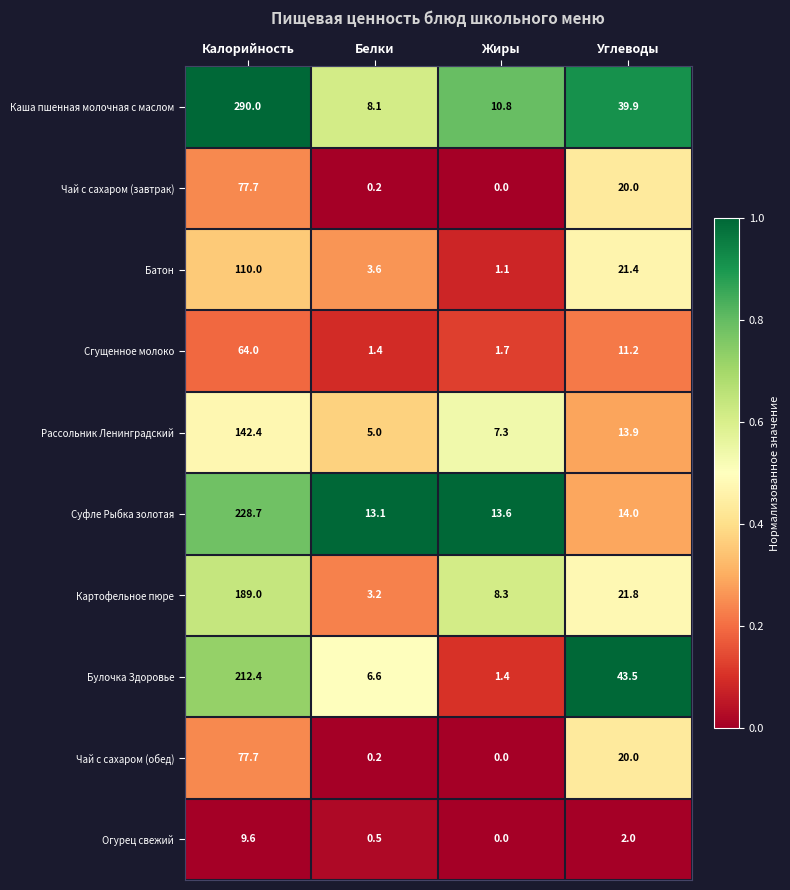

Which label corresponds to the largest value in the chart?

Калорийность